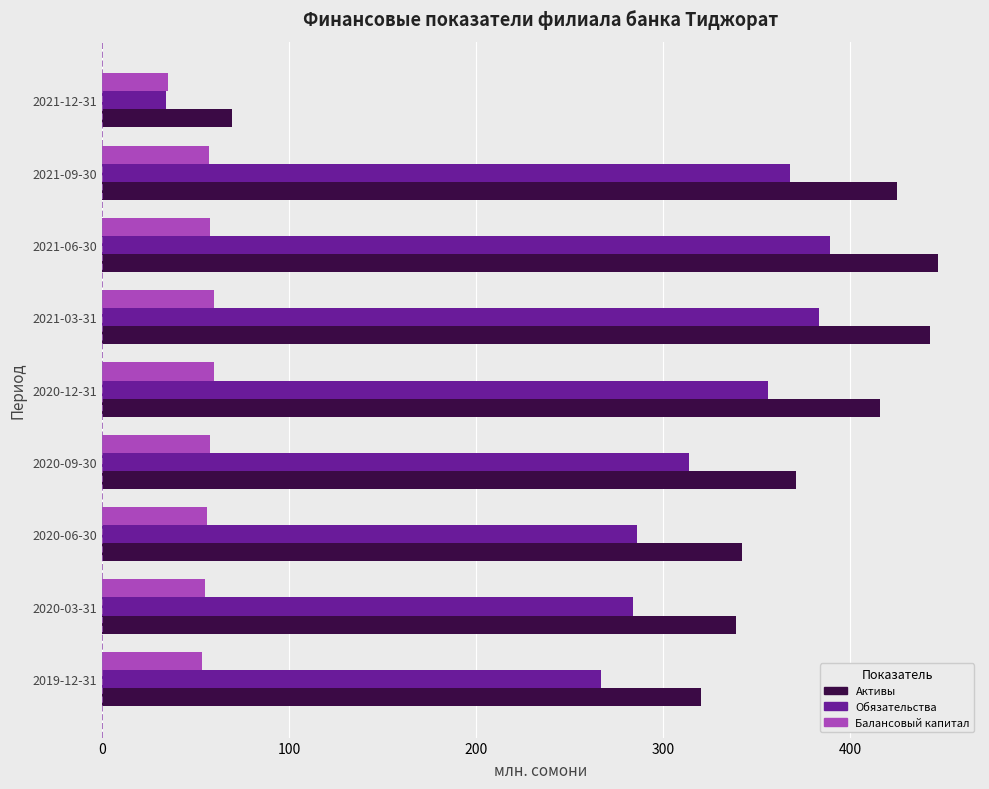

How many values in the Обязательства series are below 313?

4